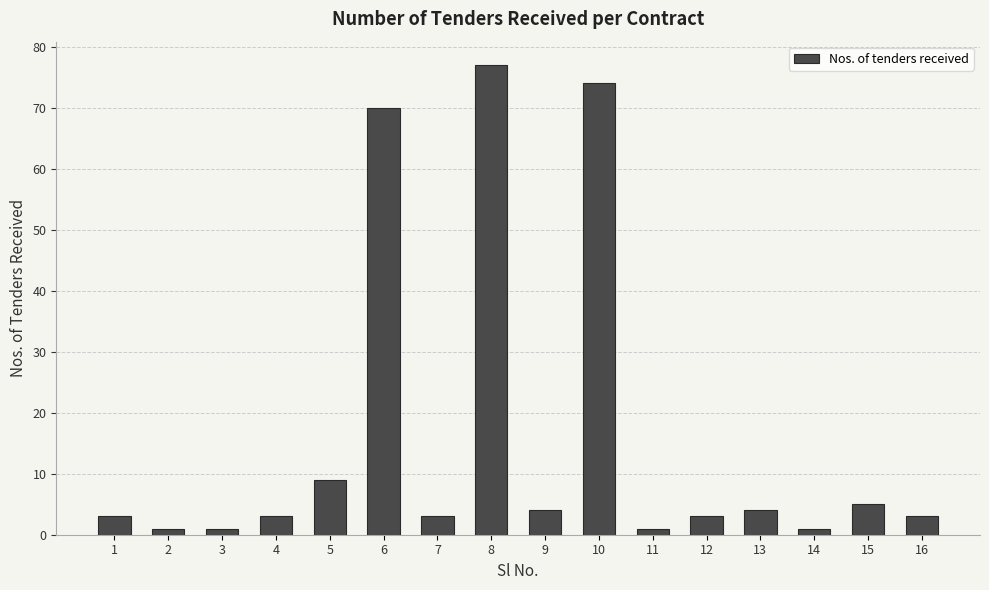

Count the number of data series in this chart.

1